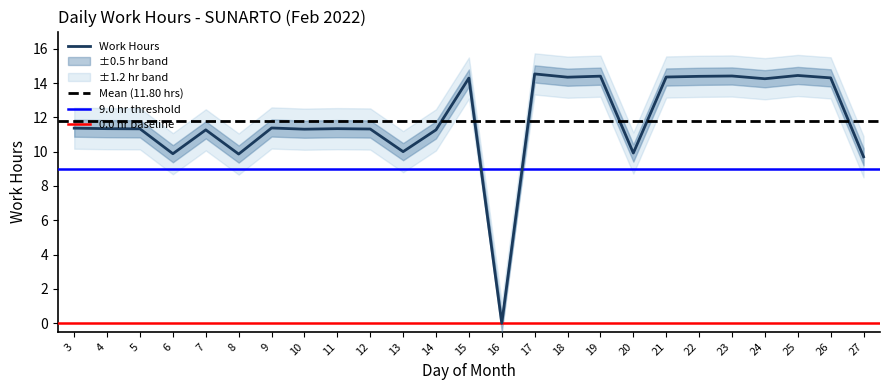

How many values are below 11?

6